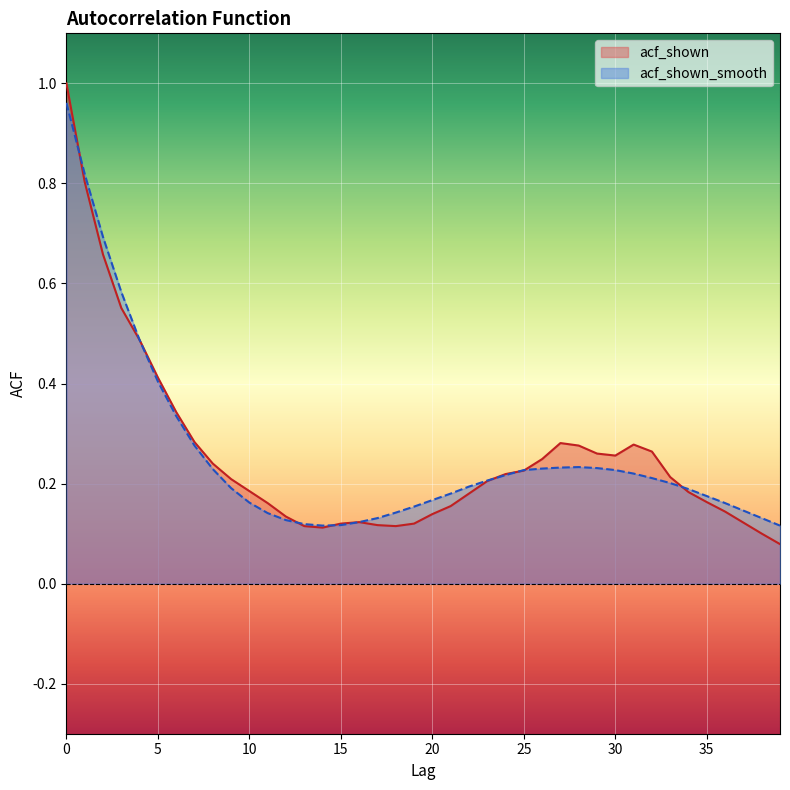

What is the minimum value for acf_shown_smooth?

0.1